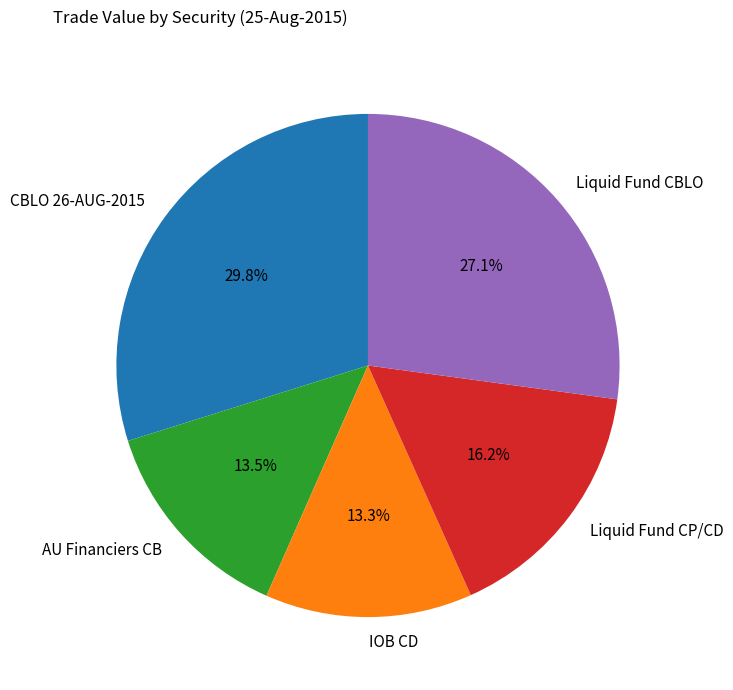

Does CBLO 26-AUG-2015 account for over 50% of the chart?

No